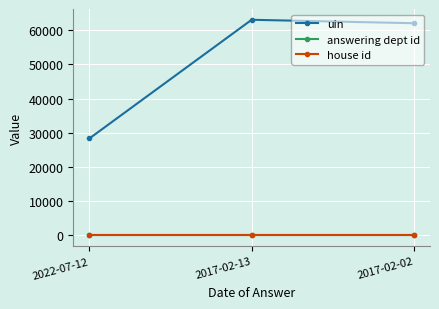

Reading left to right, transcribe all the data shown in this chart.

uin: 2022-07-12=28384	2017-02-13=63063	2017-02-02=62059
answering dept id: 2022-07-12=88	2017-02-13=88	2017-02-02=88
house id: 2022-07-12=1	2017-02-13=1	2017-02-02=1